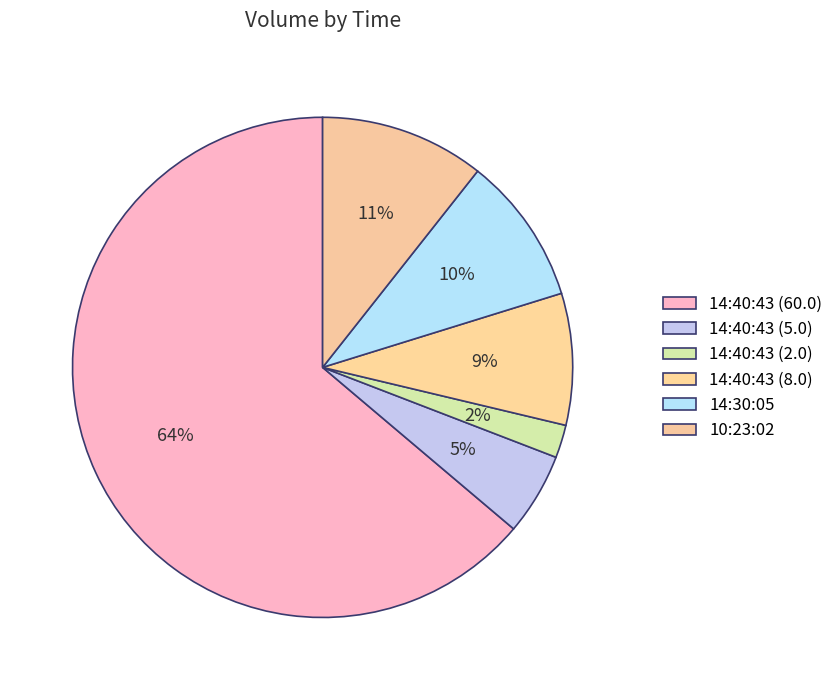

Which slice is the largest?

14:40:43 (60.0)